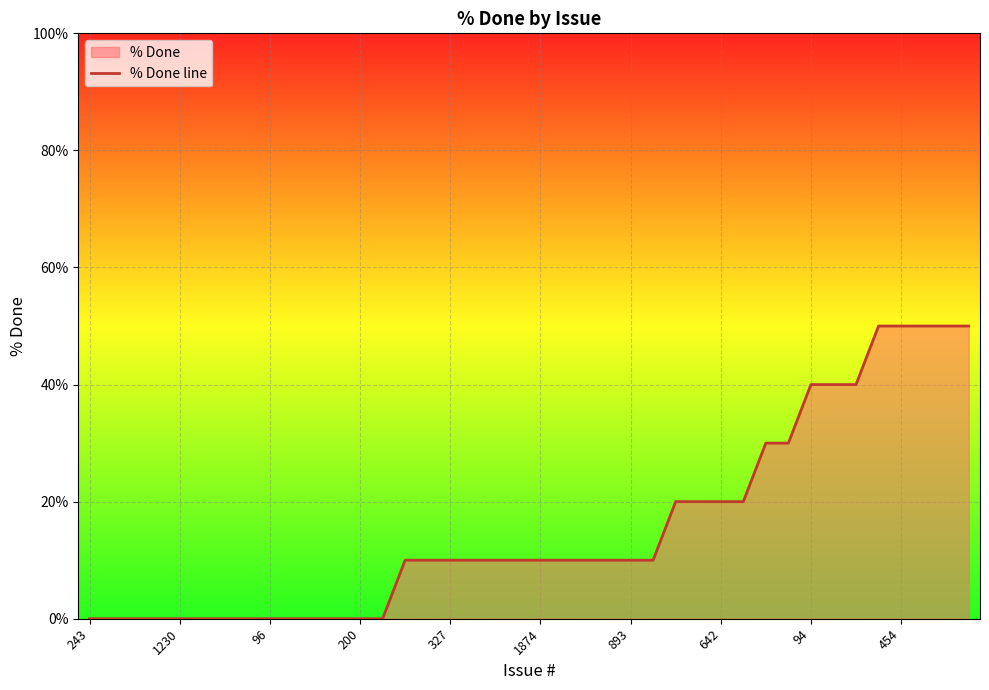

True or false: the data has more than 0 interior local peaks.

False